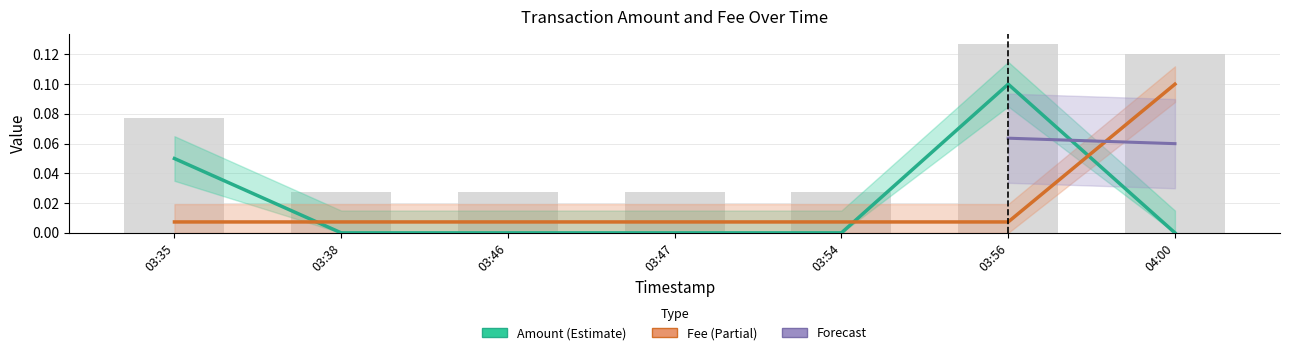

The Fee series shows 0.0 at 03:46. True or false?

True